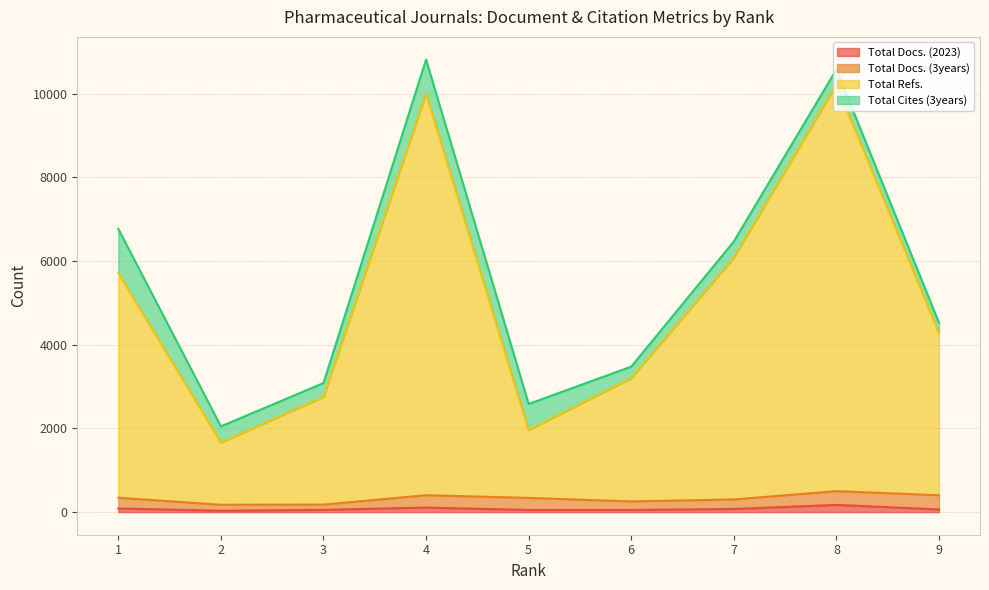

The value of Total Refs. at 4 is 10003. True or false?

True